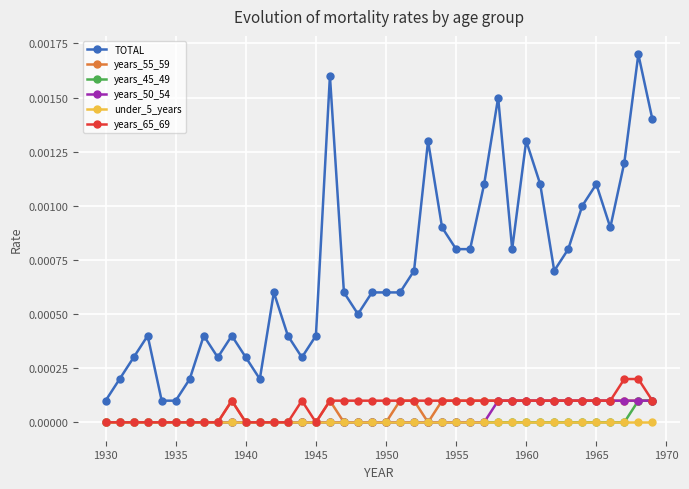

How many distinct data groups are displayed?

6